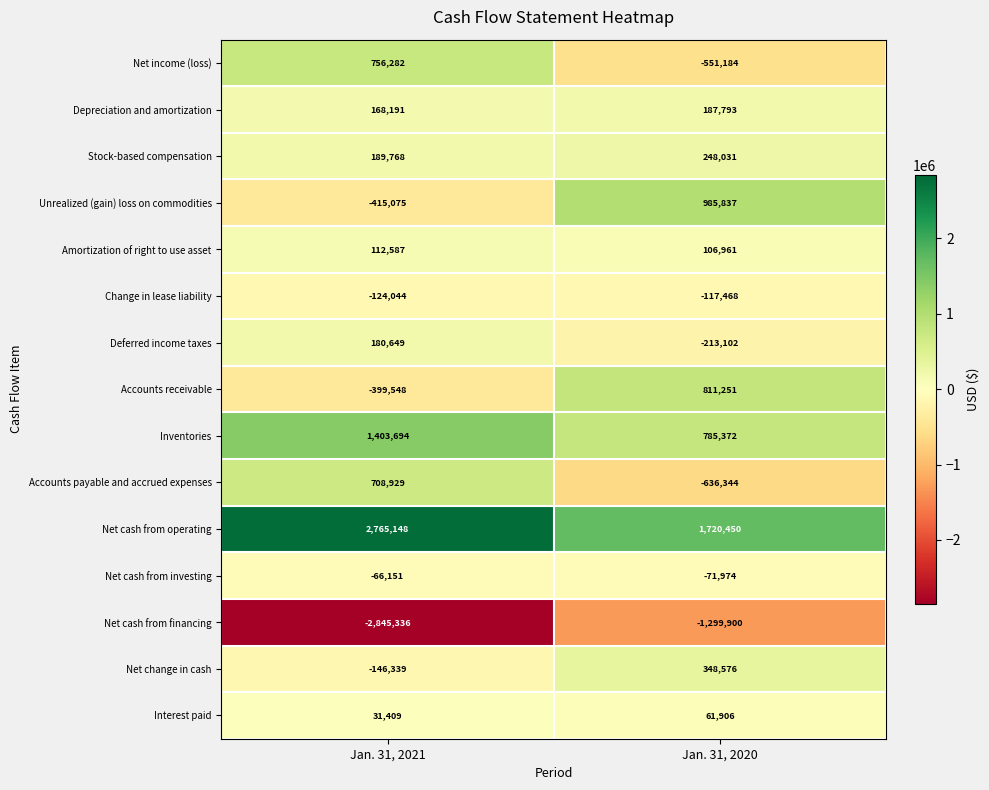

At which label does Net change in cash reach its minimum?

Jan. 31, 2021